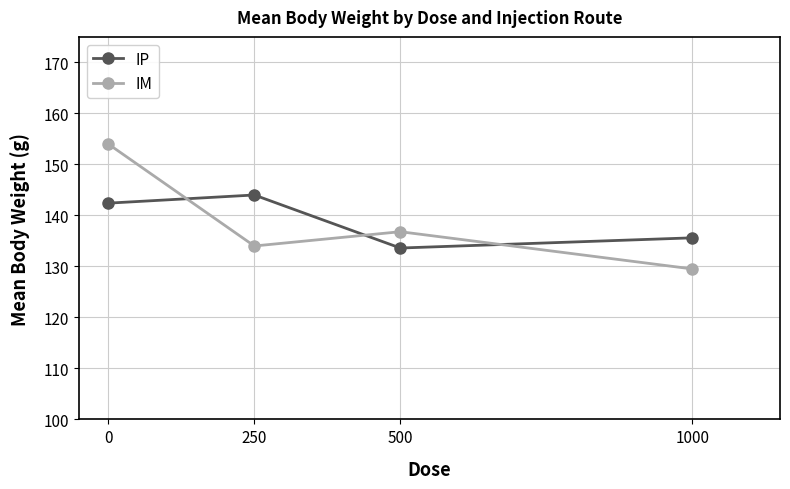

Reading left to right, extract all data points from this chart.

IP: 0=142.4	250=144.0	500=133.6	1000=135.6
IM: 0=154.0	250=134.0	500=136.8	1000=129.5